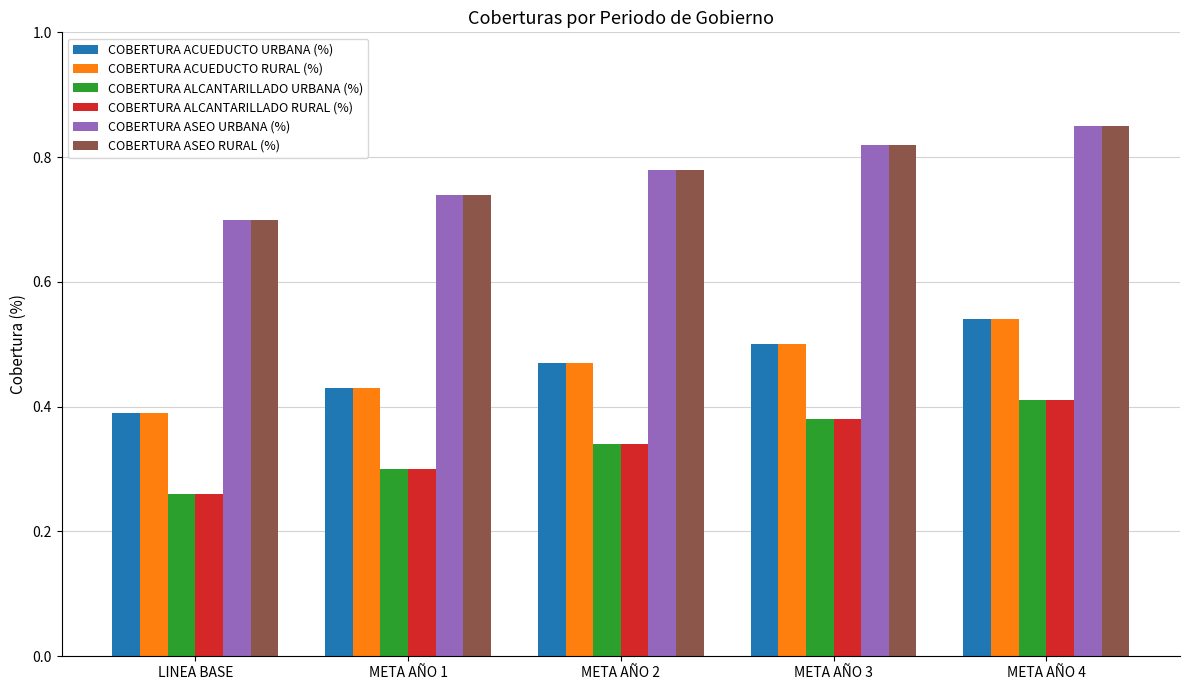

How many COBERTURA ACUEDUCTO URBANA (%) values are between 0 and 1?

5